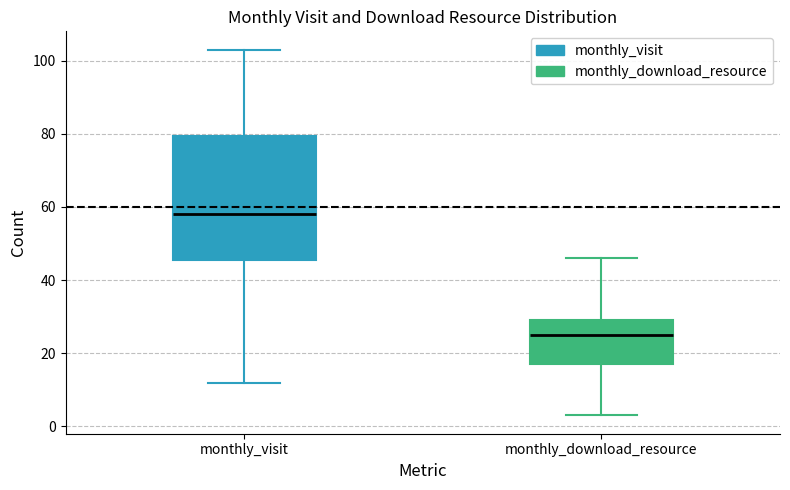

Where does the upper whisker of the box for monthly_download_resource end on the y-axis? The values are not printed on the chart, so give them approximately, as read against the axis.

46